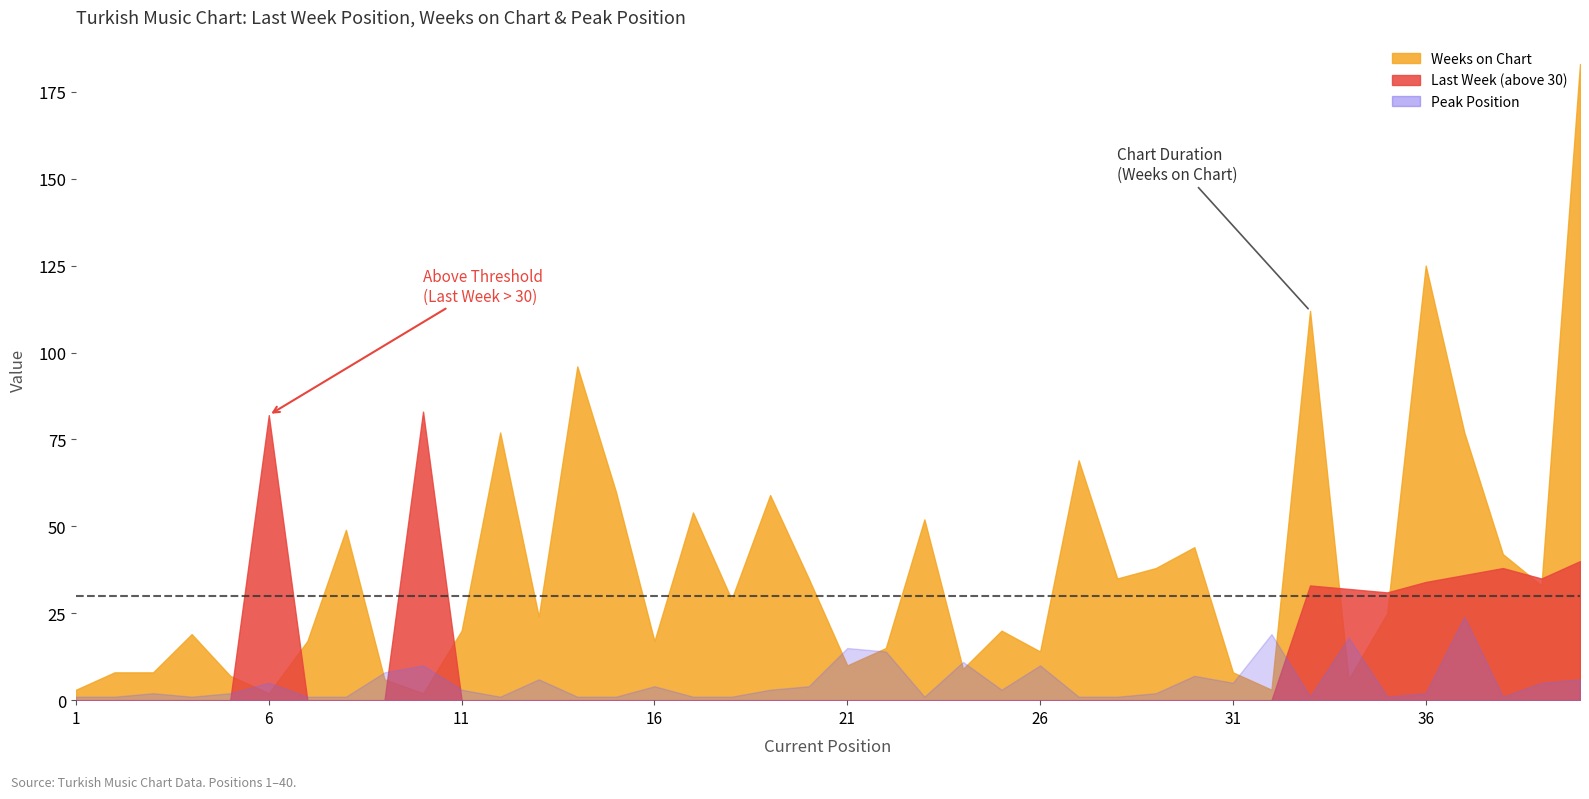

Does the chart have visible grid lines?

No